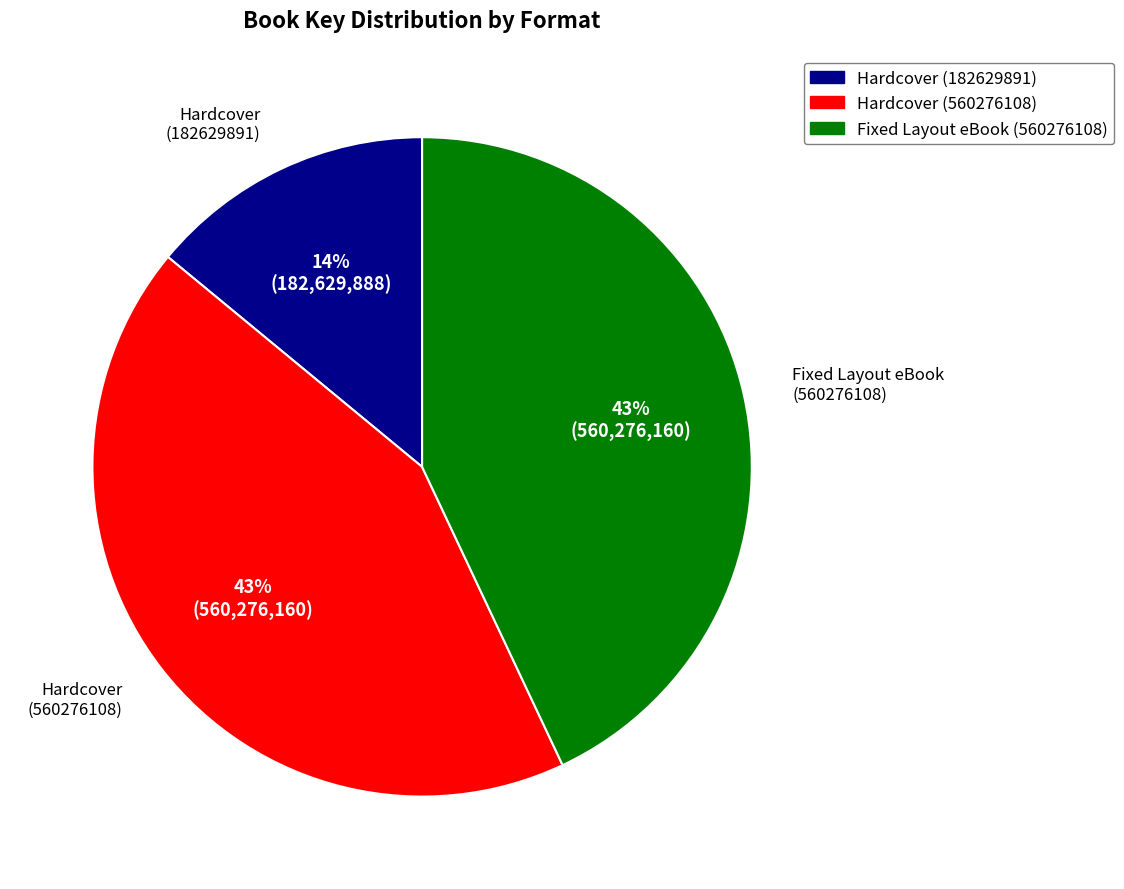

To the nearest percent, what portion does Hardcover (560276108) represent?

43%